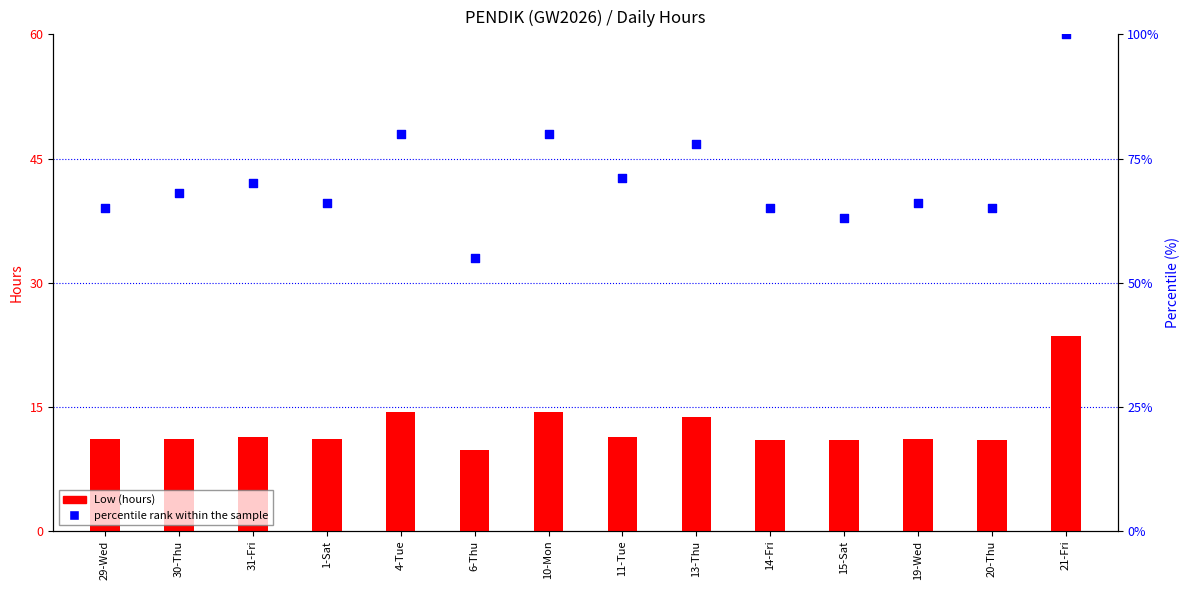

What is the total value across all series at 29-Wed?

76.1